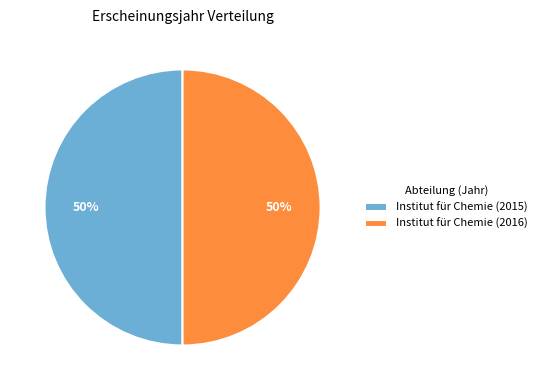

Combined, do Institut für Chemie (2016) and Institut für Chemie (2015) account for over 50%?

Yes